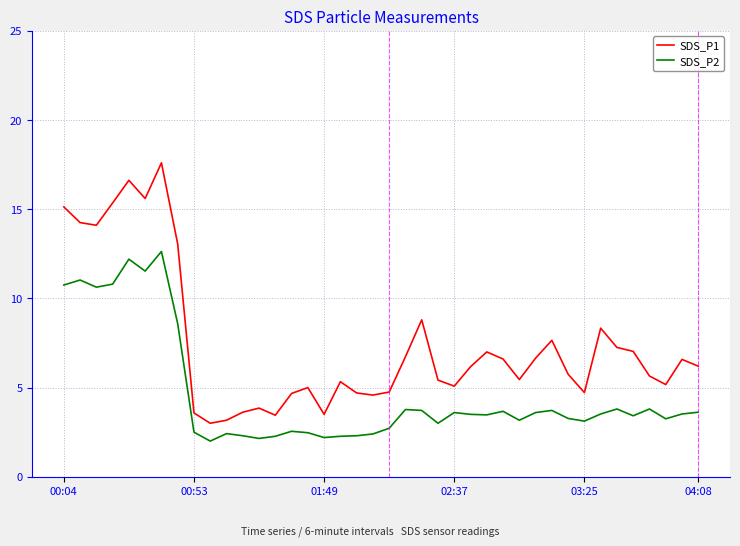

List the series in order of their peak value, highest first.

SDS_P1, SDS_P2